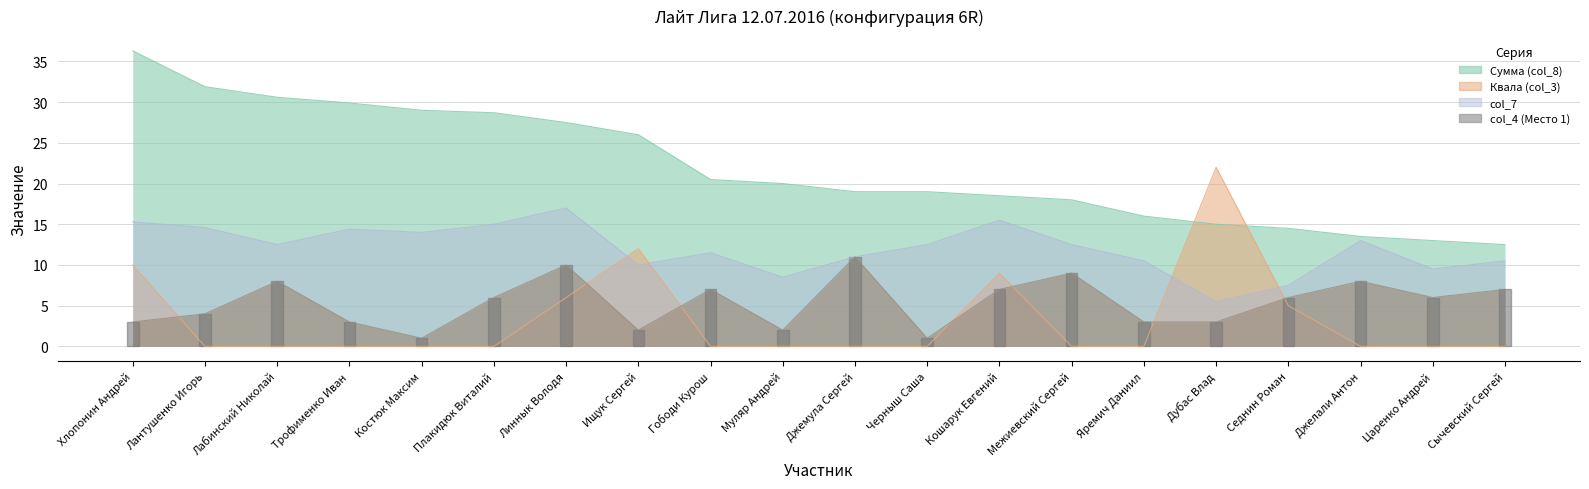

Reading left to right, list all the values displayed in this chart.

Сумма (col_8): 36.3	31.9	30.6	29.9	29.0	28.7	27.5	26.0	20.5	20.0	19.0	19.0	18.5	18.0	16.0	15.0	14.5	13.5	13.0	12.5
Квала (col_3): 10.0	0.0	0.0	0.0	0.0	0.0	6.0	12.0	0.0	0.0	0.0	0.0	9.0	0.0	0.0	22.0	5.0	0.0	0.0	0.0
col_7: 15.3	14.6	12.5	14.4	14.0	15.0	17.0	10.0	11.5	8.5	11.0	12.5	15.5	12.5	10.5	5.5	7.5	13.0	9.5	10.5
col_4 (Место 1): 3.0	4.0	8.0	3.0	1.0	6.0	10.0	2.0	7.0	2.0	11.0	1.0	7.0	9.0	3.0	3.0	6.0	8.0	6.0	7.0